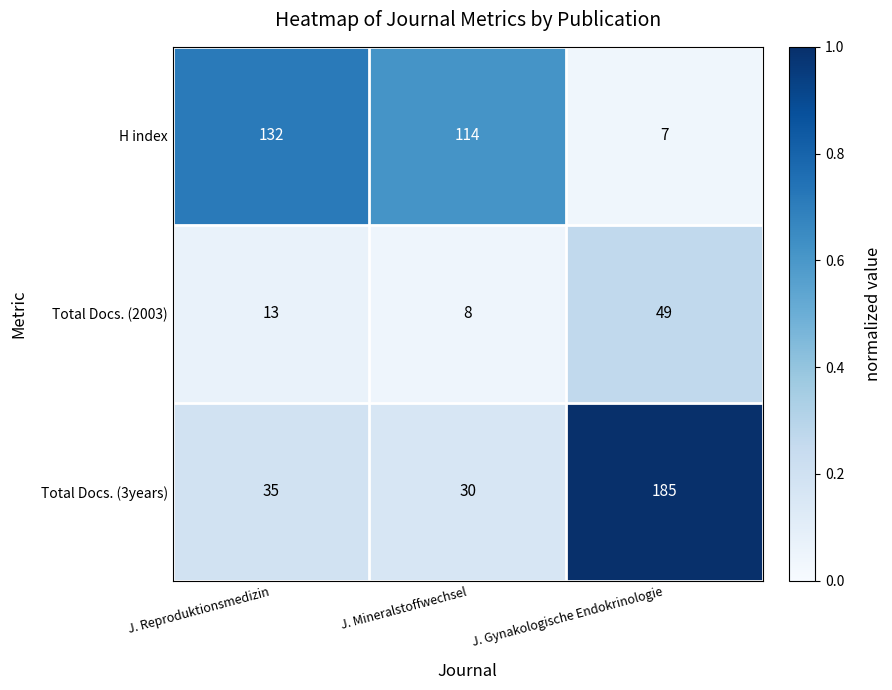

At J. Reproduktionsmedizin, list the series in order from smallest to largest.

Total Docs. (2003), Total Docs. (3years), H index